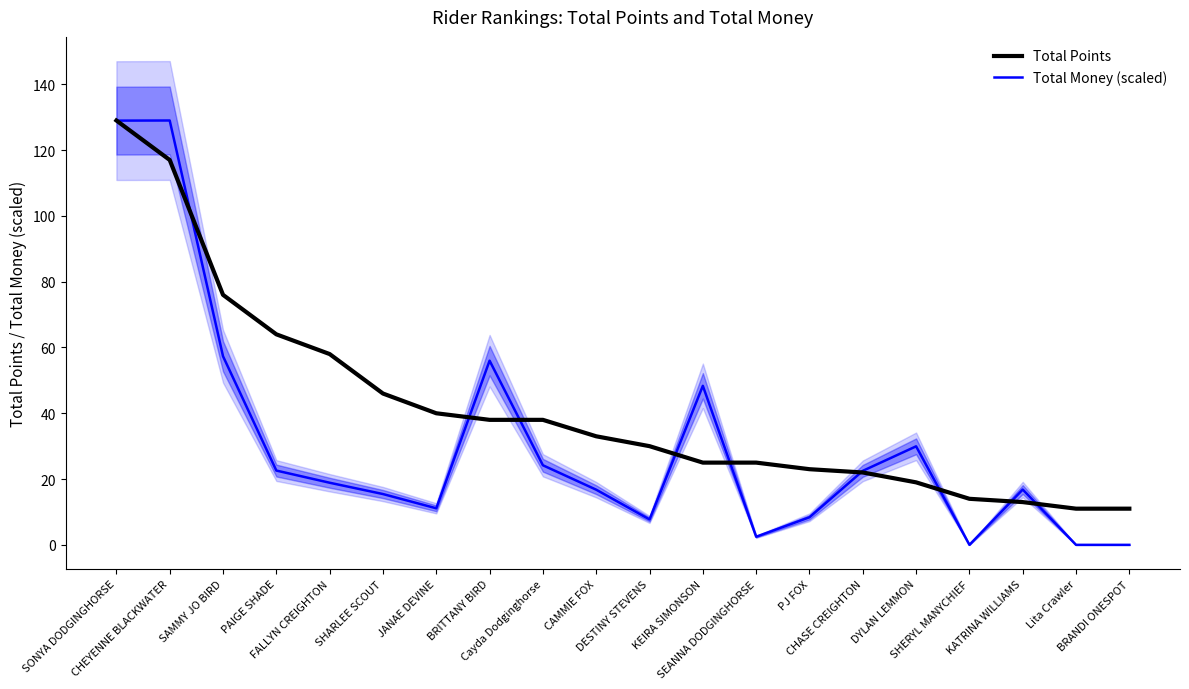

At Lita Crawler, list the series in order from smallest to largest.

Total Money (scaled), Total Points